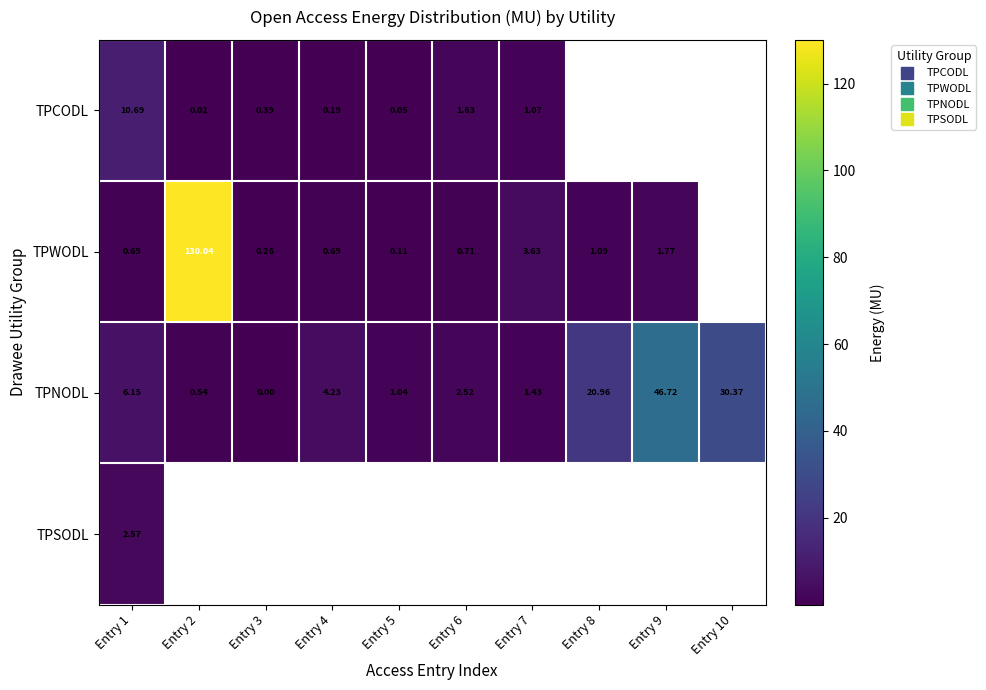

What is the highest value of the TPNODL series?

46.7